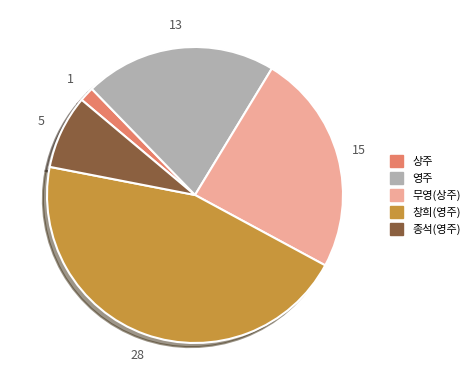

Is there a majority slice in this chart?

No